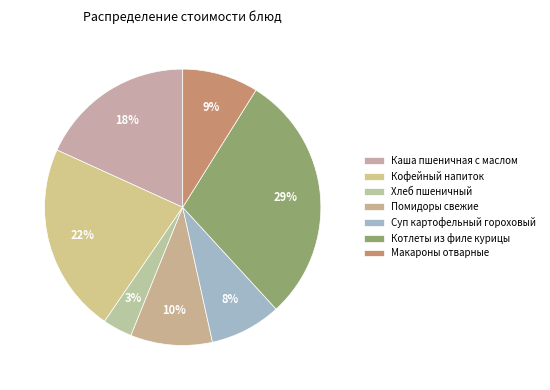

How many slices are in this pie chart?

7